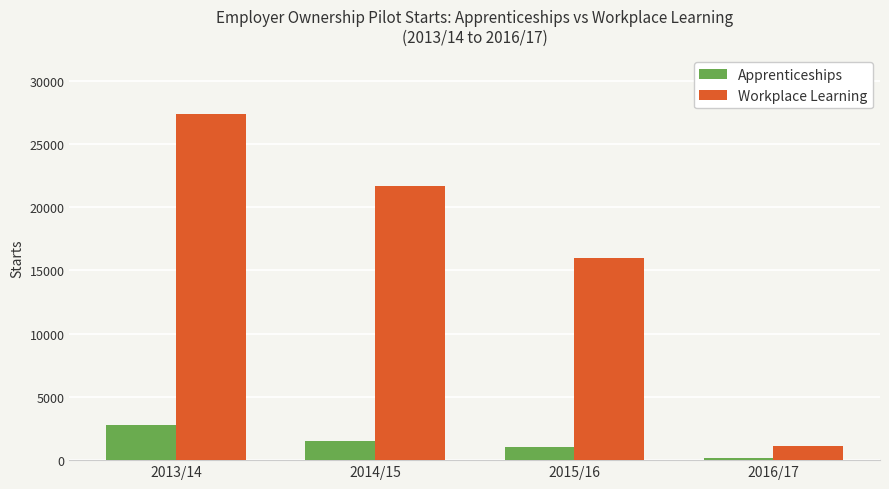

What is the value of the Apprenticeships bar at the 3rd from the left?

1000